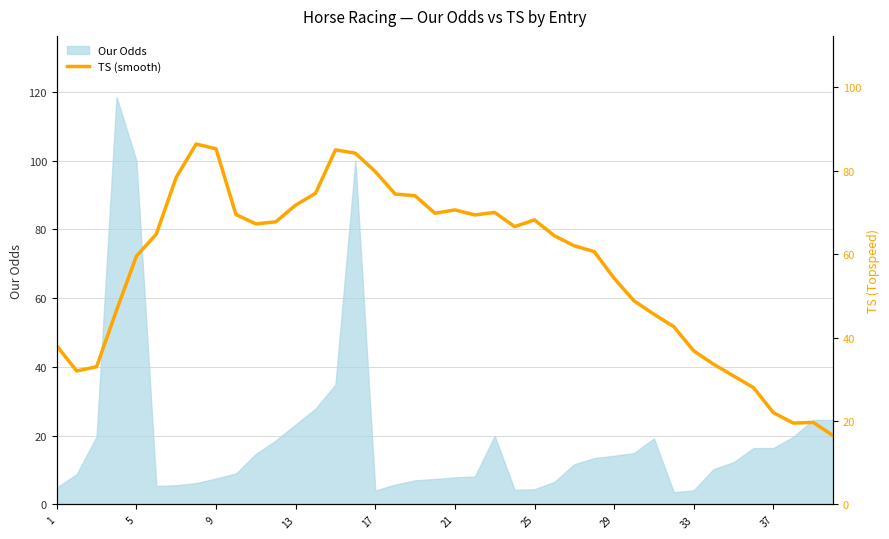

The Our Odds series shows 22.7 at 37. True or false?

False